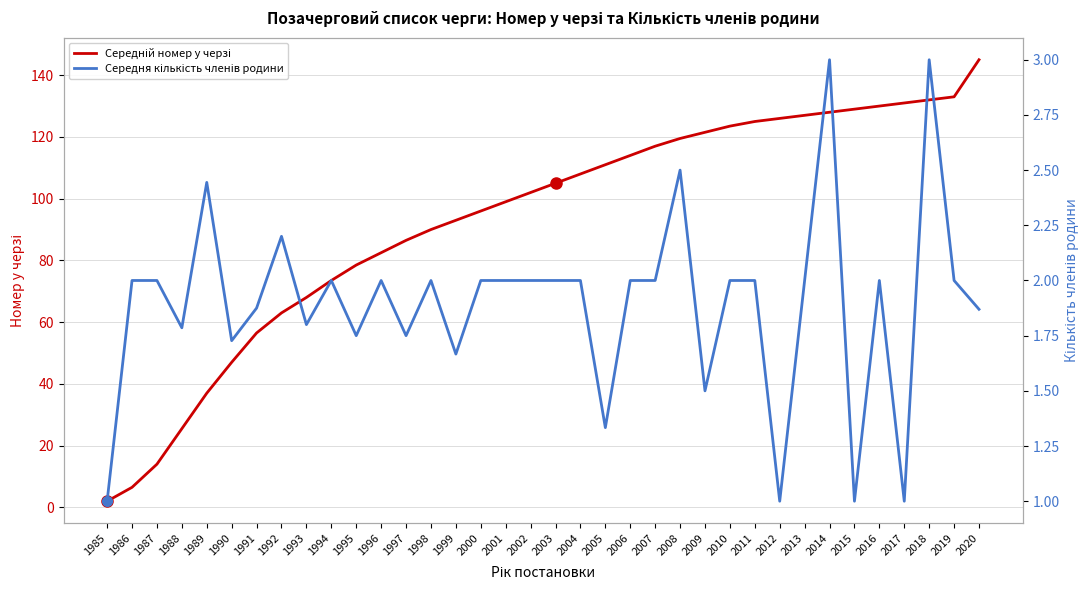

The Середня кількість членів родини series shows 2.5 at 1993. True or false?

False